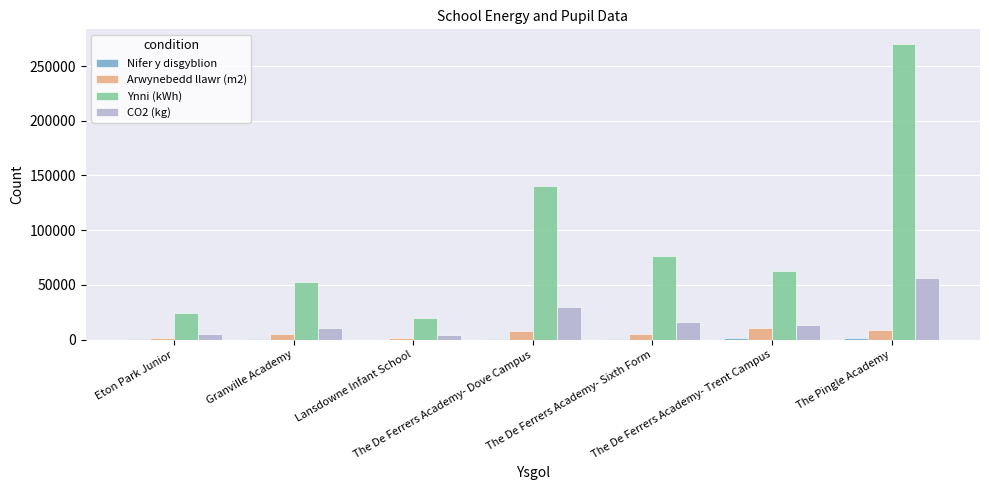

At which category is the sum across all series the highest?

The Pingle Academy